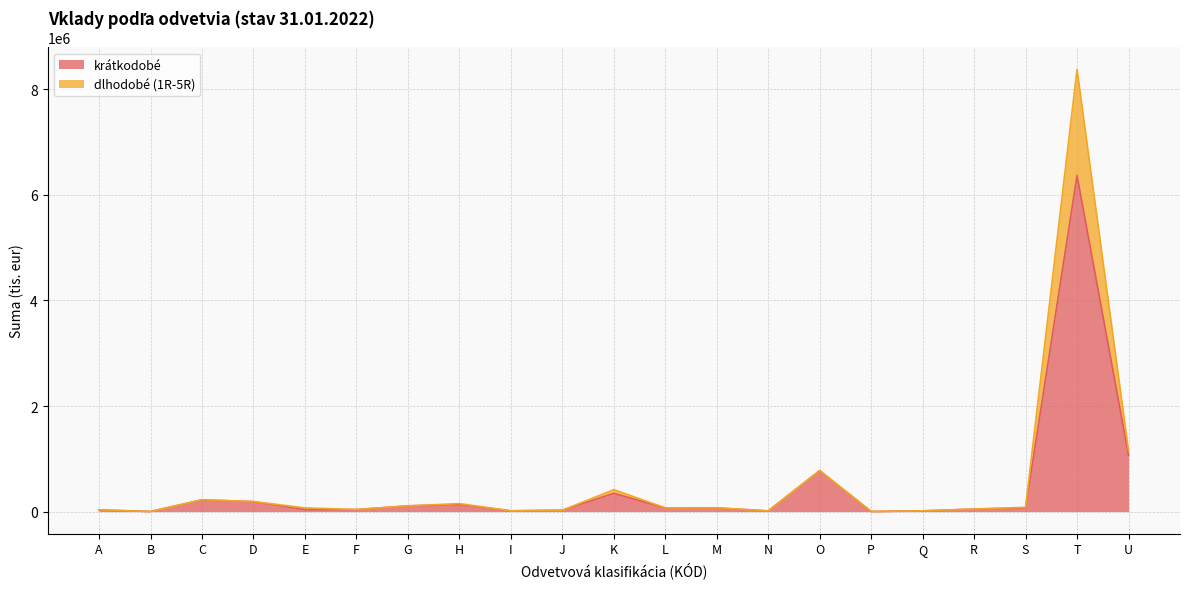

Between G and Q, which series saw the biggest shift?

dlhodobé (1R-5R)